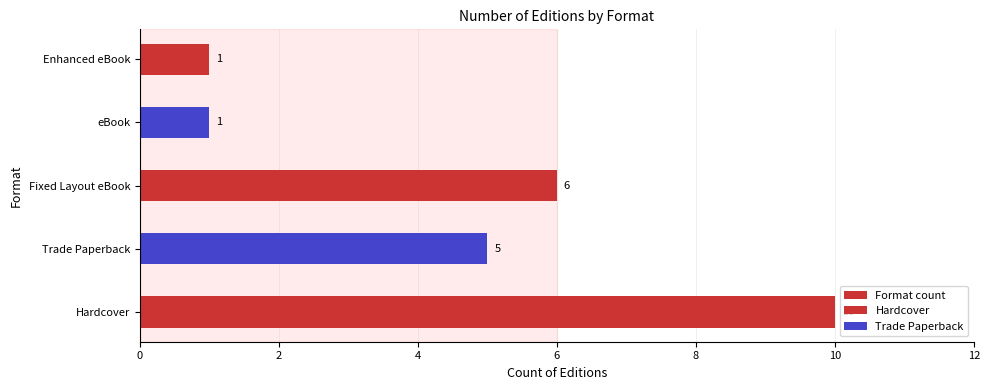

Is it true that the value at Hardcover is 16?

False